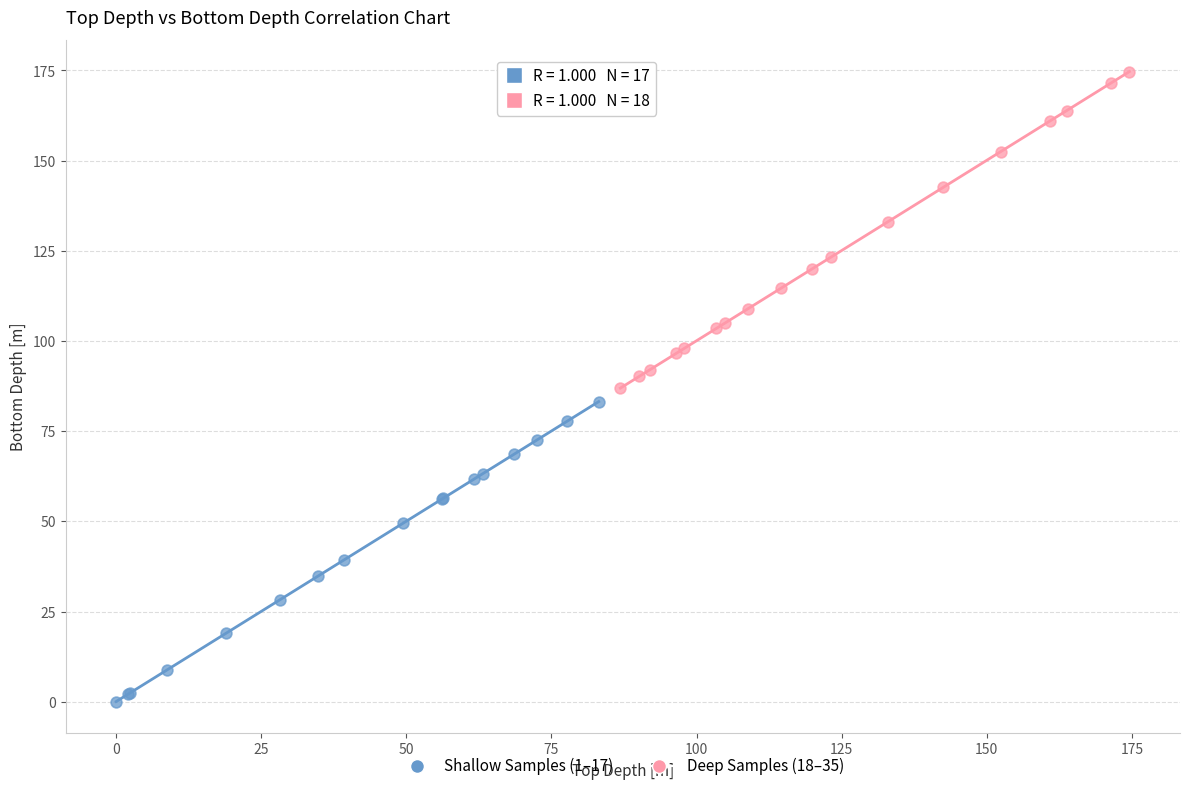

Which series contains the highest Y value?

Deep Samples (18–35)